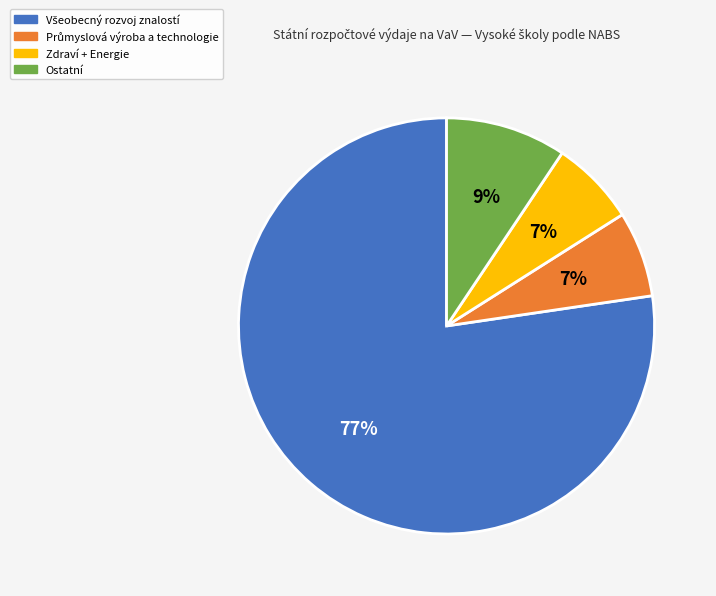

Is there a majority slice in this chart?

Yes